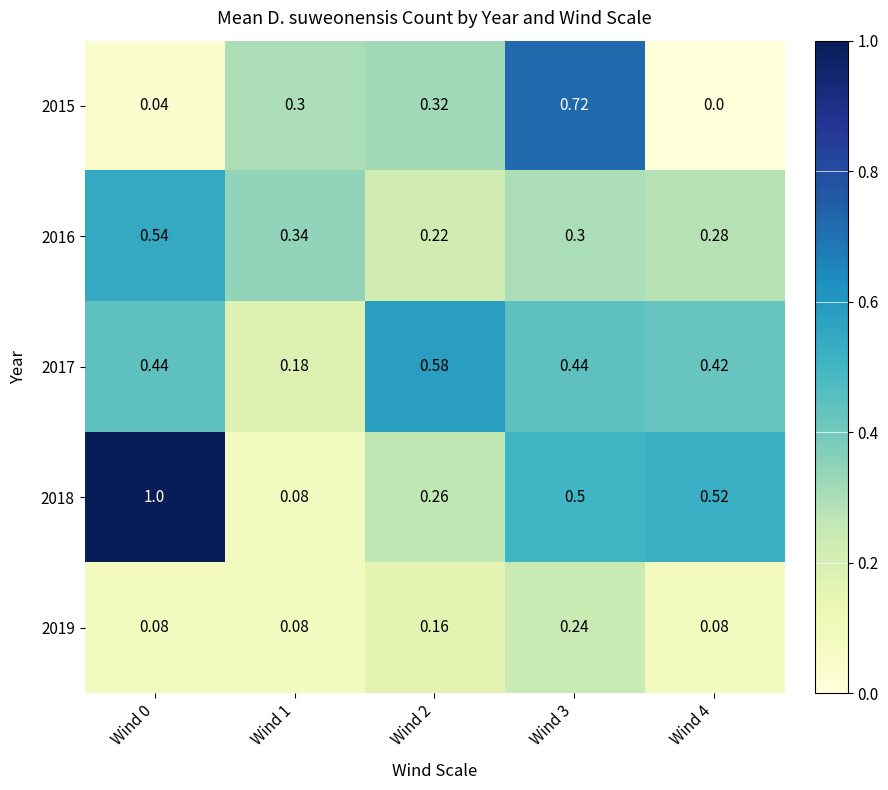

List the series in order of their peak value, highest first.

2018, 2015, 2017, 2016, 2019